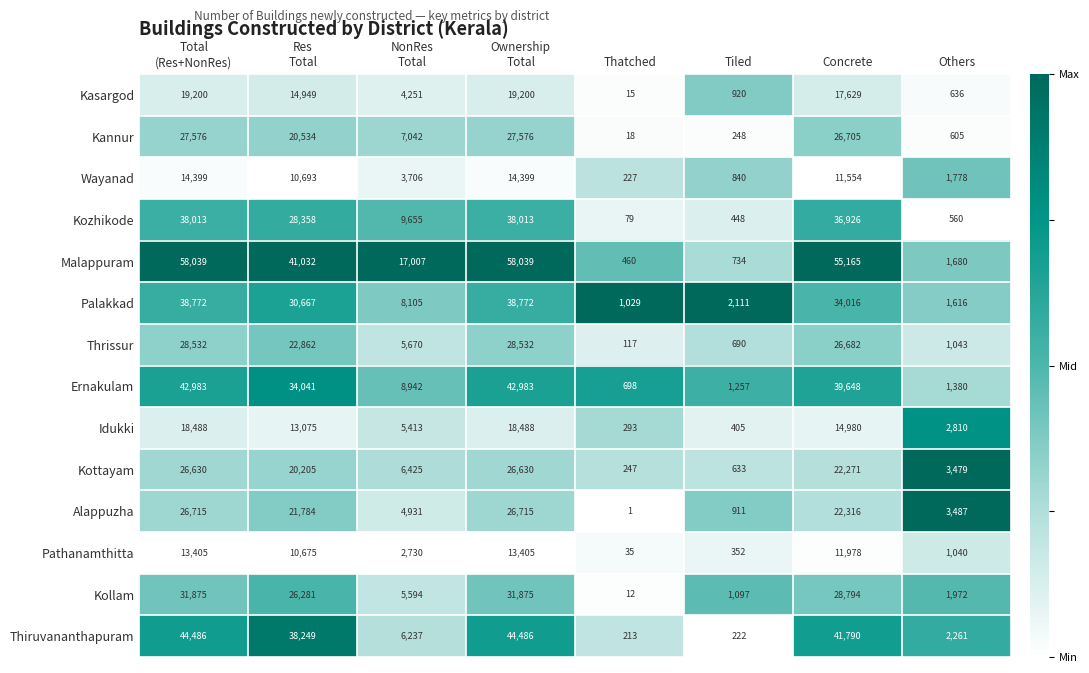

How many categories are shown in the chart?

8